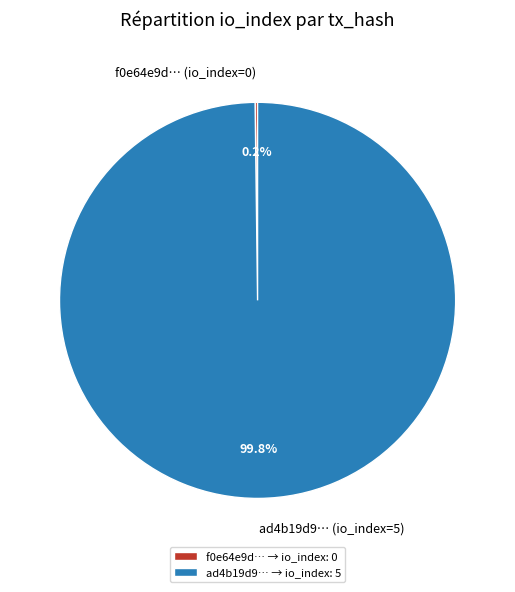

Is ad4b19d9… (io_index=5) the majority of the pie?

Yes